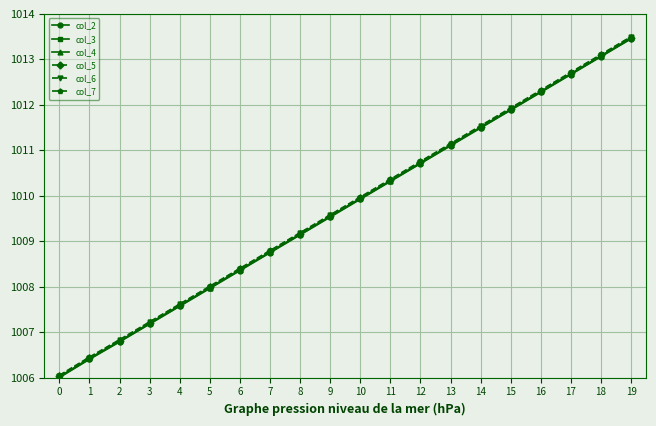

Where does the col_4 series first go above 1009?

8